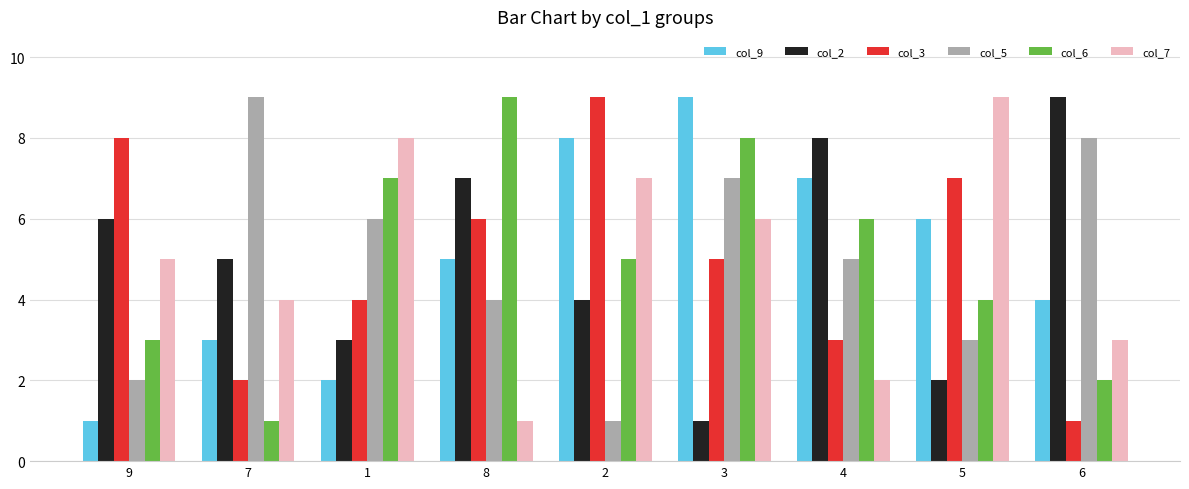

Is the value of col_7 at 1 greater than the value of col_3 at 2?

No